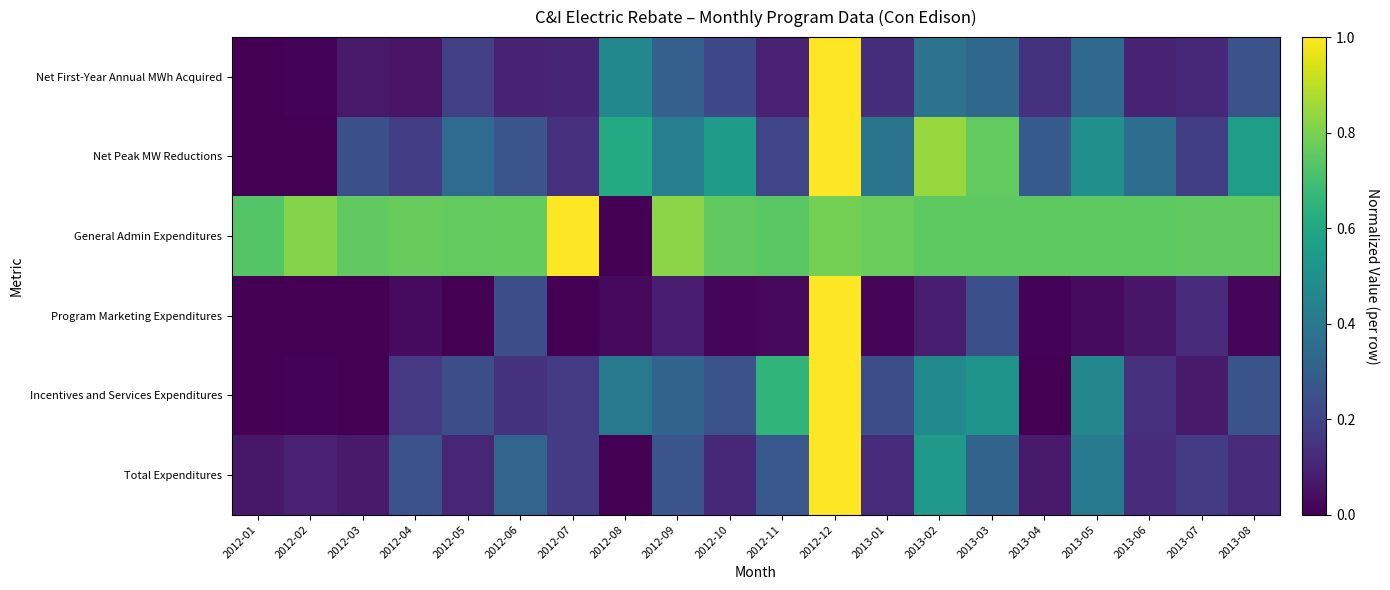

Reading right to left, extract all data points from this chart.

Net First-Year Annual MWh Acquired: 2013-08=0.3	2013-07=0.1	2013-06=0.1	2013-05=0.3	2013-04=0.1	2013-03=0.3	2013-02=0.4	2013-01=0.1	2012-12=1.0	2012-11=0.1	2012-10=0.2	2012-09=0.3	2012-08=0.5	2012-07=0.1	2012-06=0.1	2012-05=0.2	2012-04=0.1	2012-03=0.1	2012-02=0.0	2012-01=0.0
Net Peak MW Reductions: 2013-08=0.6	2013-07=0.2	2013-06=0.4	2013-05=0.5	2013-04=0.3	2013-03=0.8	2013-02=0.8	2013-01=0.4	2012-12=1.0	2012-11=0.2	2012-10=0.6	2012-09=0.4	2012-08=0.6	2012-07=0.1	2012-06=0.3	2012-05=0.3	2012-04=0.2	2012-03=0.2	2012-02=0.0	2012-01=0.0
General Admin Expenditures: 2013-08=0.8	2013-07=0.8	2013-06=0.8	2013-05=0.8	2013-04=0.8	2013-03=0.8	2013-02=0.8	2013-01=0.8	2012-12=0.8	2012-11=0.7	2012-10=0.8	2012-09=0.8	2012-08=0.0	2012-07=1.0	2012-06=0.8	2012-05=0.8	2012-04=0.8	2012-03=0.8	2012-02=0.8	2012-01=0.7
Program Marketing Expenditures: 2013-08=0.0	2013-07=0.1	2013-06=0.1	2013-05=0.0	2013-04=0.0	2013-03=0.2	2013-02=0.1	2013-01=0.0	2012-12=1.0	2012-11=0.0	2012-10=0.0	2012-09=0.1	2012-08=0.0	2012-07=0.0	2012-06=0.2	2012-05=0.0	2012-04=0.0	2012-03=0.0	2012-02=0.0	2012-01=0.0
Incentives and Services Expenditures: 2013-08=0.3	2013-07=0.1	2013-06=0.1	2013-05=0.5	2013-04=0.0	2013-03=0.5	2013-02=0.5	2013-01=0.2	2012-12=1.0	2012-11=0.7	2012-10=0.2	2012-09=0.3	2012-08=0.4	2012-07=0.2	2012-06=0.1	2012-05=0.2	2012-04=0.2	2012-03=0.0	2012-02=0.0	2012-01=0.0
Total Expenditures: 2013-08=0.1	2013-07=0.2	2013-06=0.1	2013-05=0.4	2013-04=0.1	2013-03=0.3	2013-02=0.5	2013-01=0.1	2012-12=1.0	2012-11=0.3	2012-10=0.1	2012-09=0.3	2012-08=0.0	2012-07=0.2	2012-06=0.3	2012-05=0.1	2012-04=0.3	2012-03=0.1	2012-02=0.1	2012-01=0.1